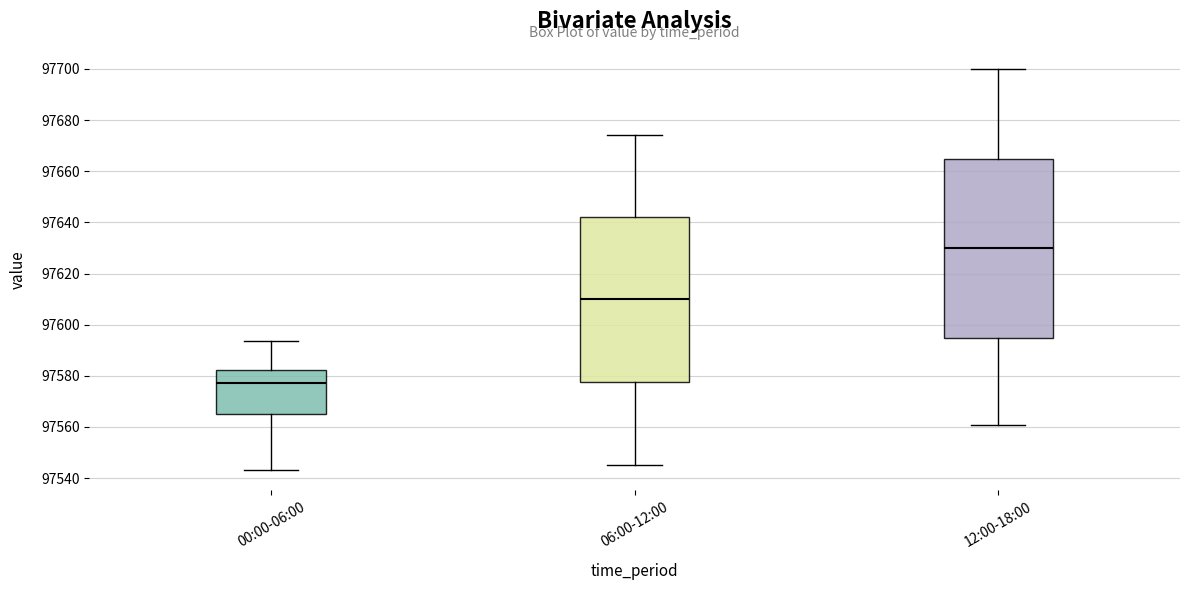

Where is the upper edge of the box for 00:00-06:00 on the y-axis? The values are not printed on the chart, so give them approximately, as read against the axis.

97582